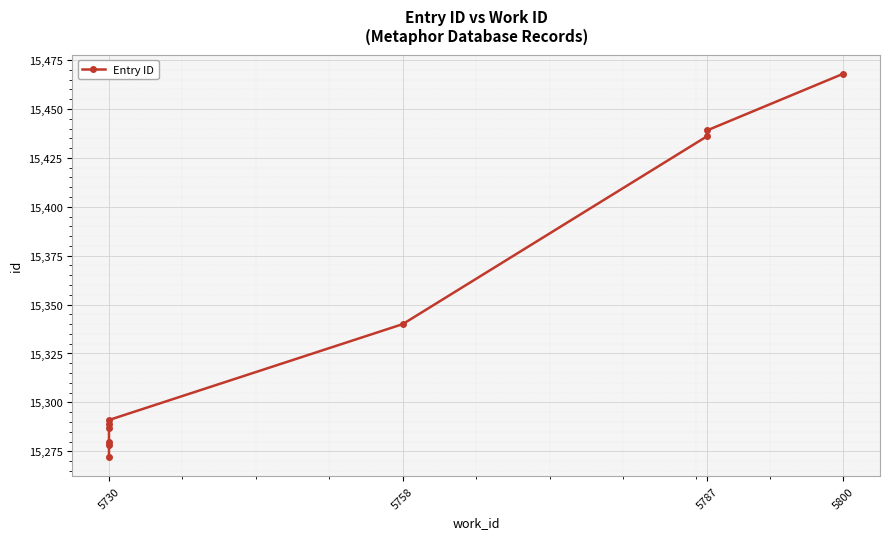

What is the label of the 10th point from the right?

5730